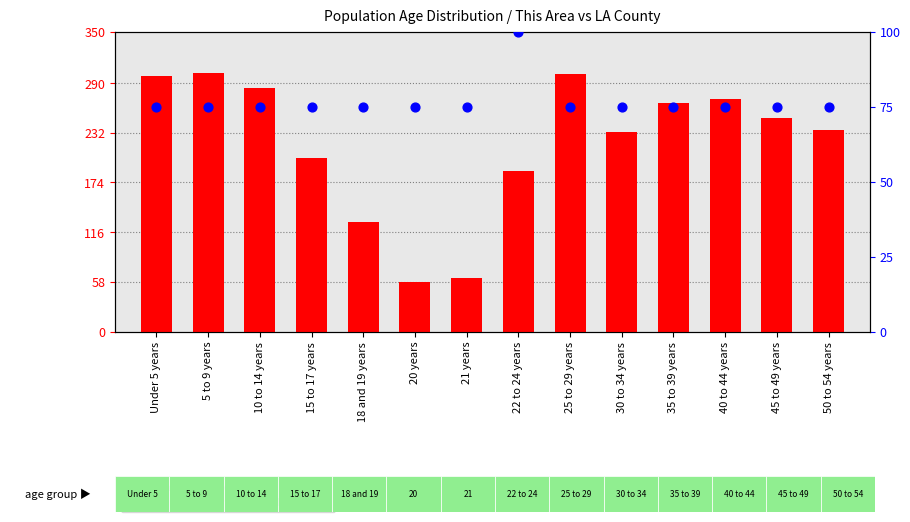

At how many categories does at least one series exceed 279?

4